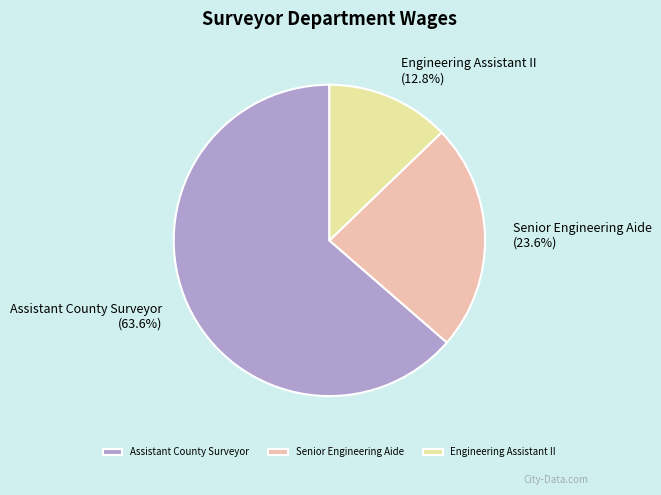

To the nearest percent, what portion does Senior Engineering Aide represent?

24%